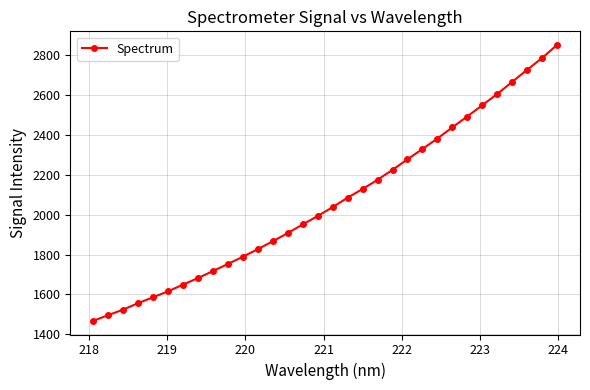

True or false: there are more than 2 points higher than both neighbors.

False